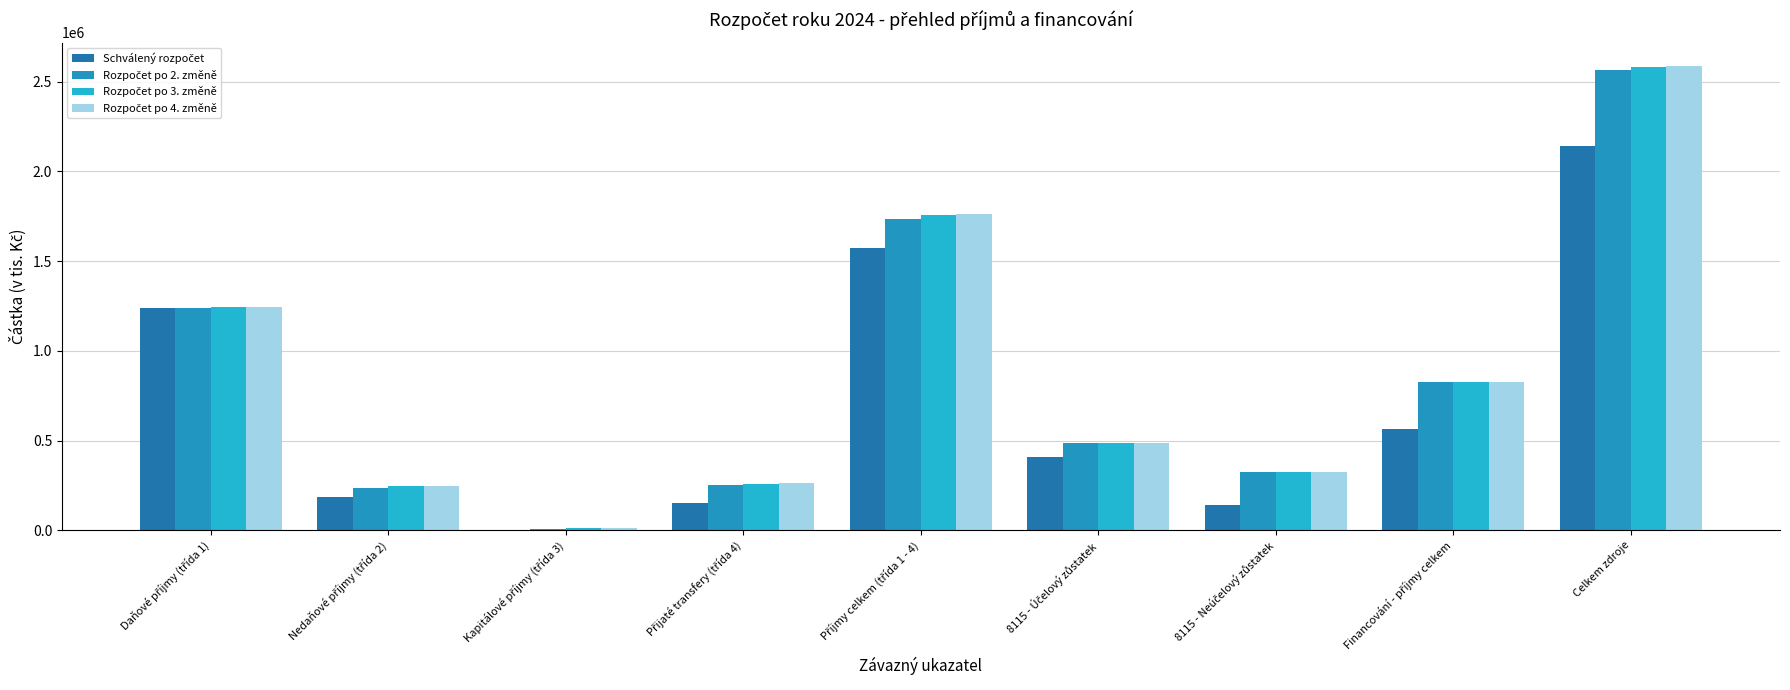

True or false: Schválený rozpočet has a value of 183315.0 at Nedaňové příjmy (třída 2).

True